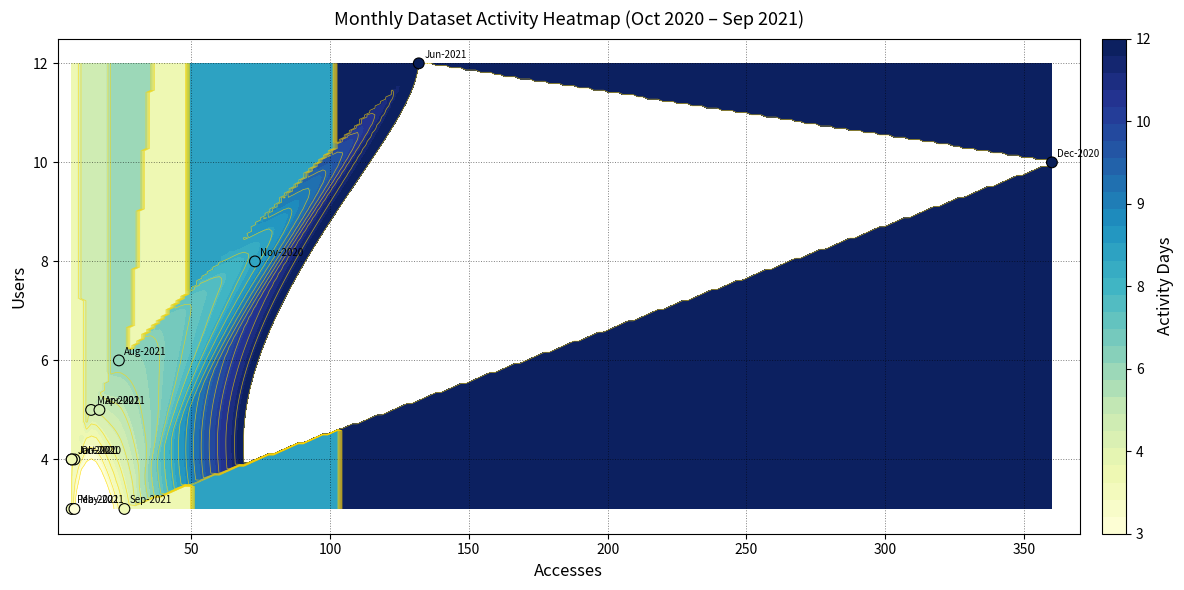

How many values exceed 5?

4